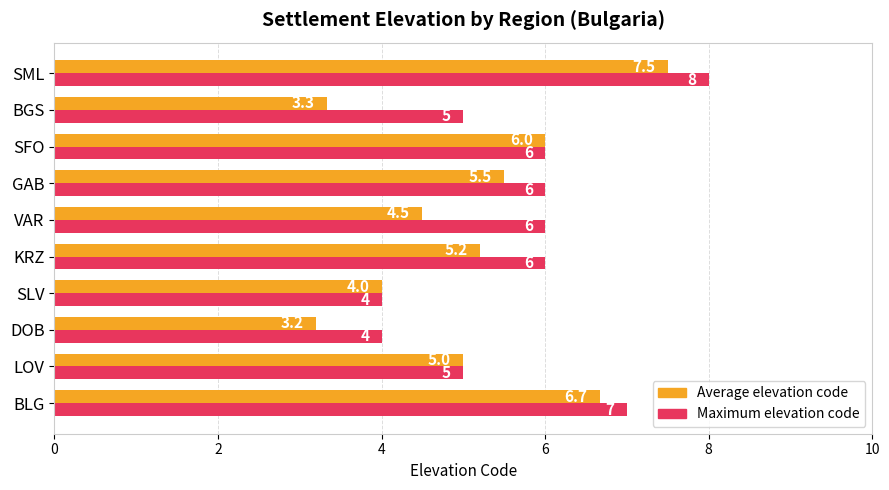

At BGS, list the series in order from largest to smallest.

Maximum elevation code, Average elevation code